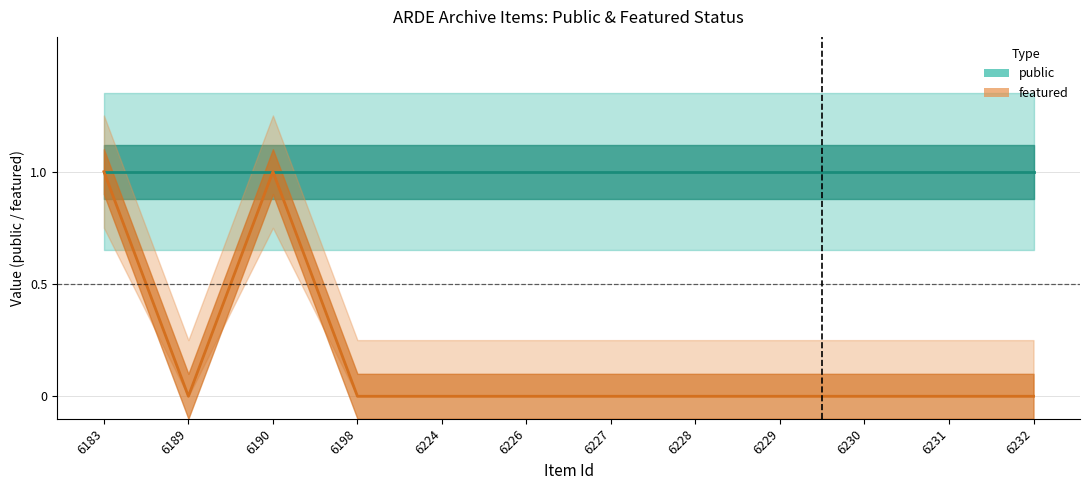

True or false: the data shows 0 at 6190.

False